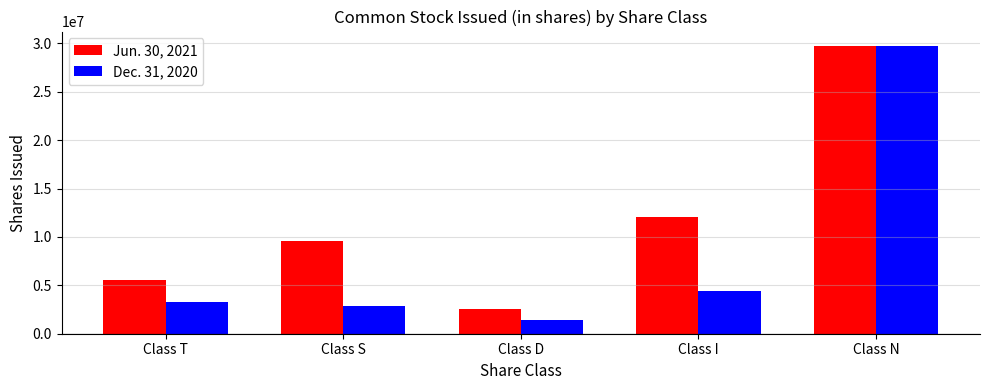

How many series are shown in this chart?

2